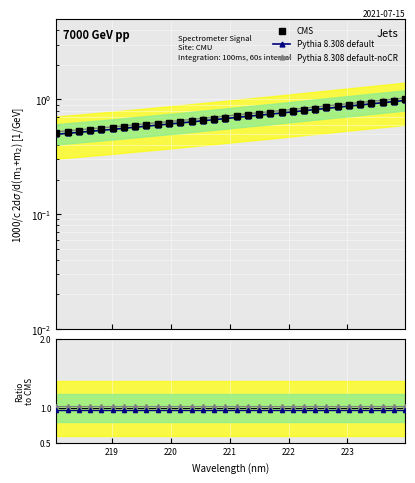

What are all the series names shown in the legend?

CMS, Pythia 8.308 default, Pythia 8.308 default-noCR